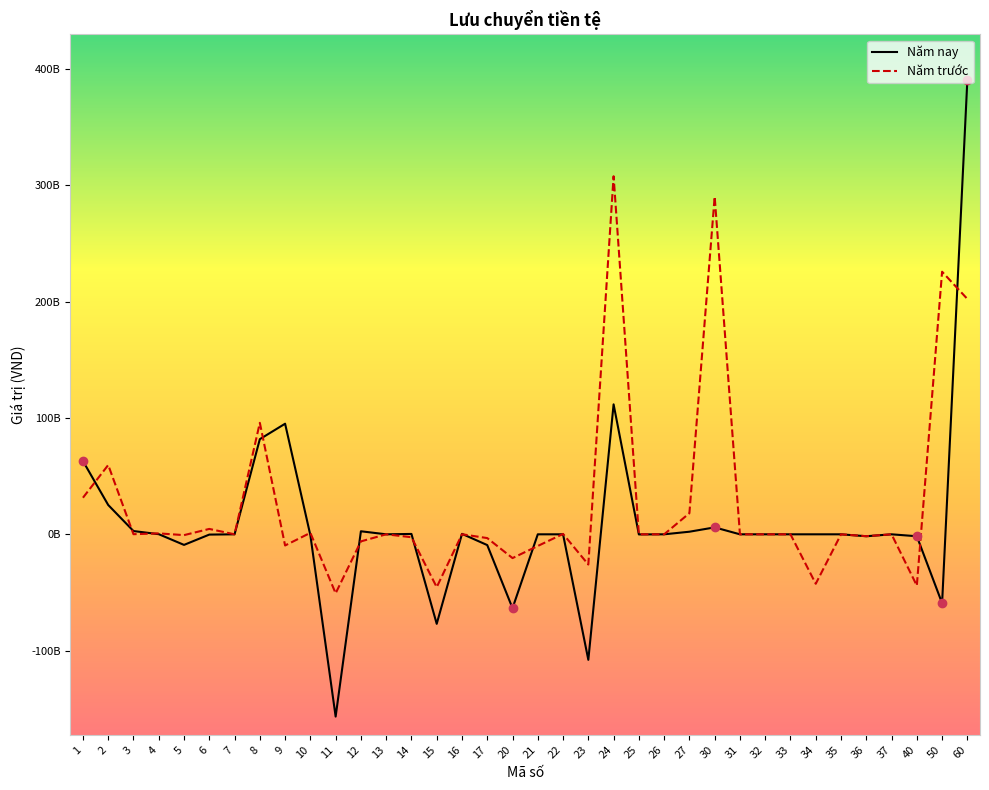

What is the average value of the Năm nay series?

8189071155